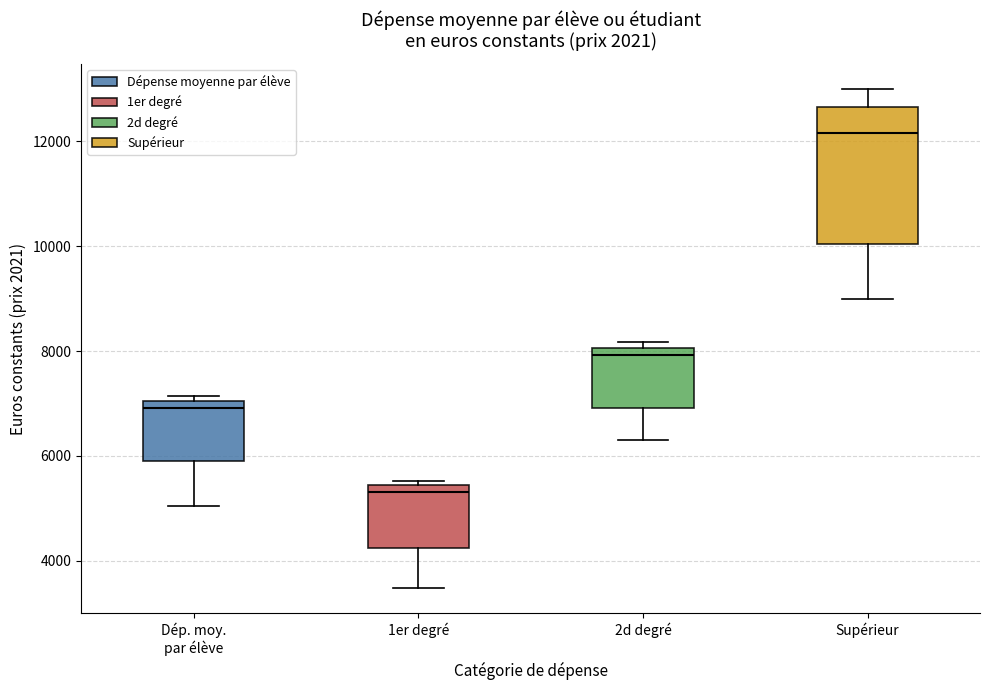

Comparing the boxes themselves (not the whiskers), which one is the tallest?

Supérieur